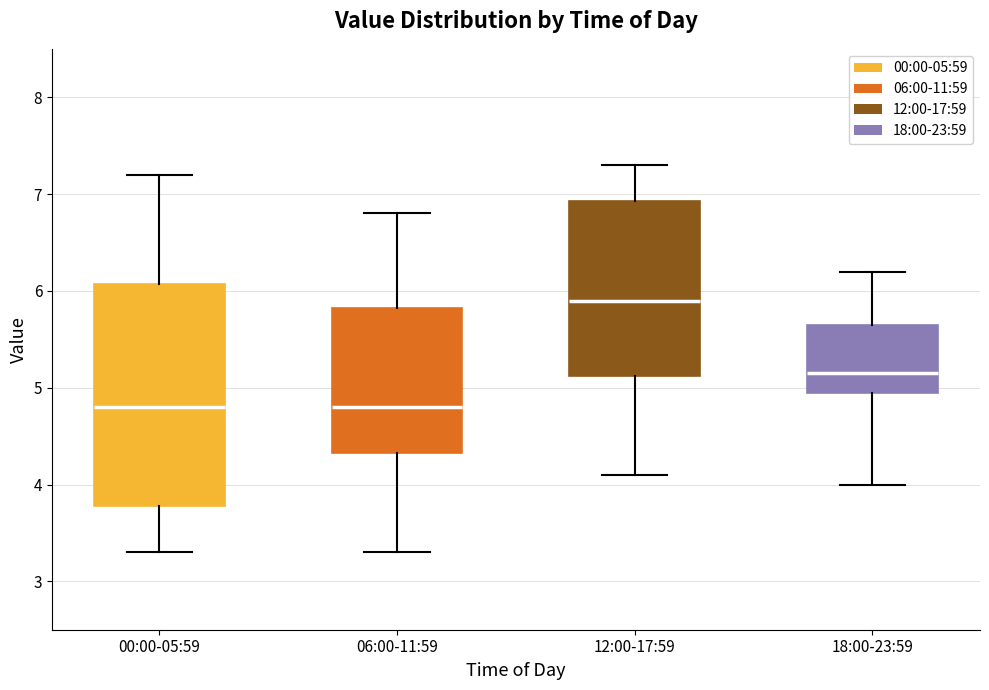

Reading left to right, read every box against the y-axis: the position of its median line, the range the box covers, and the ends of its whiskers. The values are not printed on the chart, so give them approximately, as read against the axis.

00:00-05:59: median 4.8, box 3.8 to 6.1, whiskers 3.3 to 7.2
06:00-11:59: median 4.8, box 4.3 to 5.8, whiskers 3.3 to 6.8
12:00-17:59: median 5.9, box 5.1 to 6.9, whiskers 4.1 to 7.3
18:00-23:59: median 5.2, box 5.0 to 5.7, whiskers 4.0 to 6.2